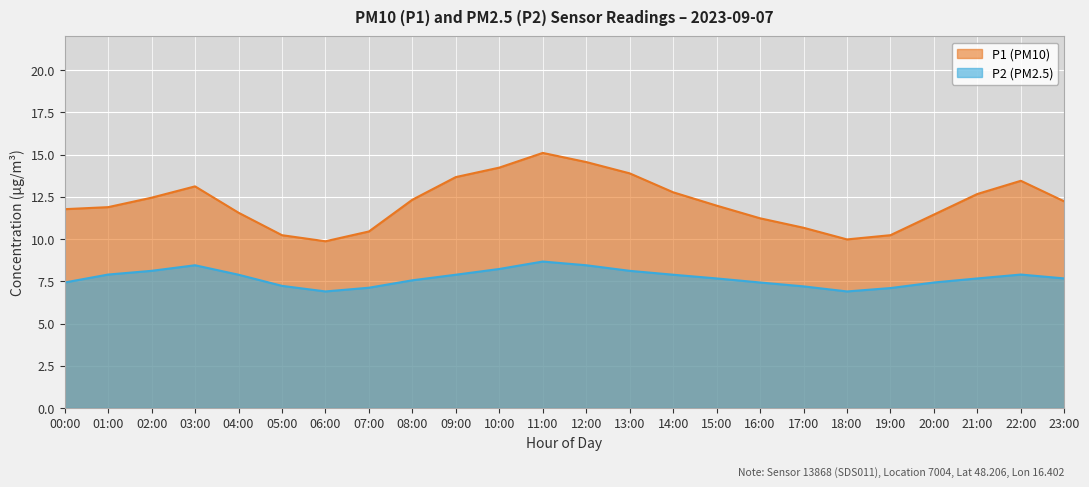

How many data points in P1 are less than 12?

12